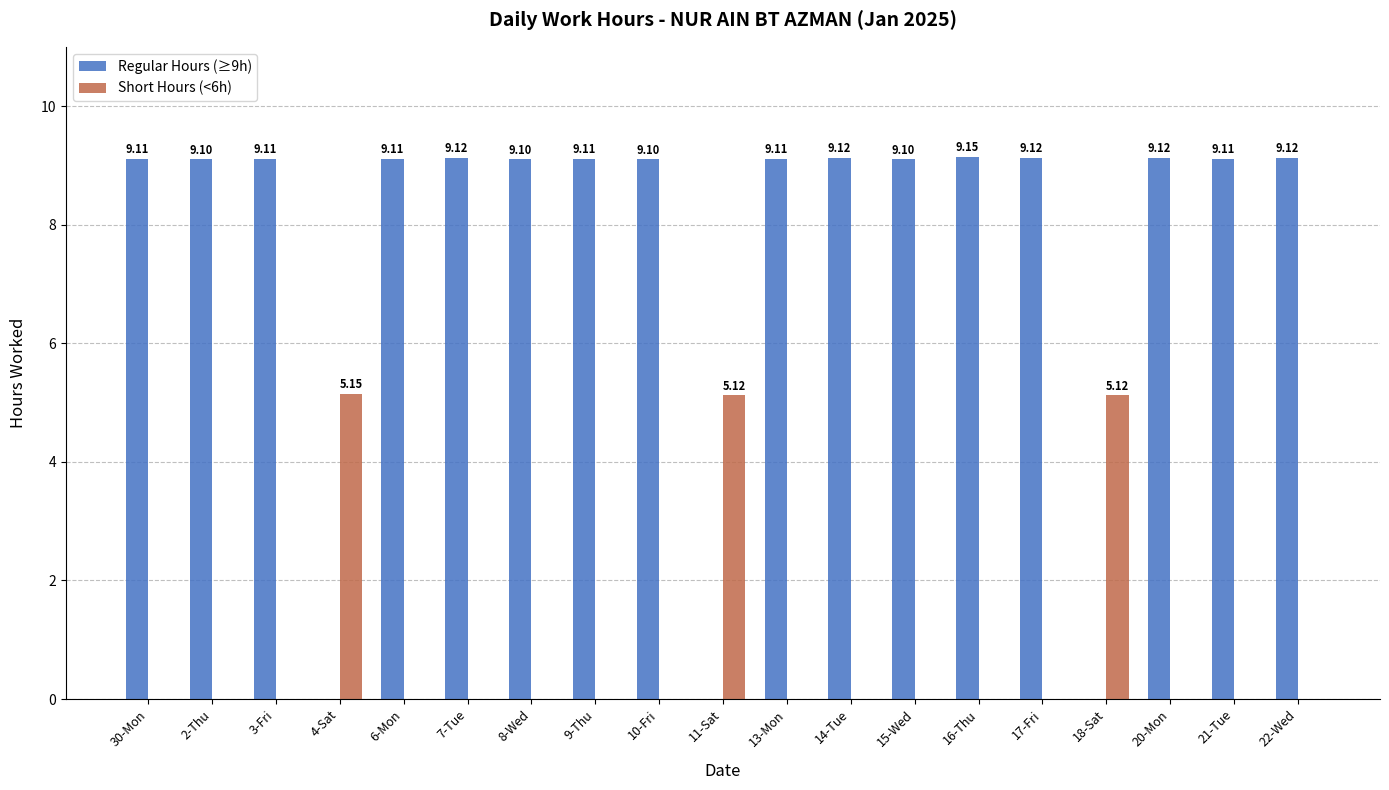

How many values in Short Hours (<6h) are above zero?

3